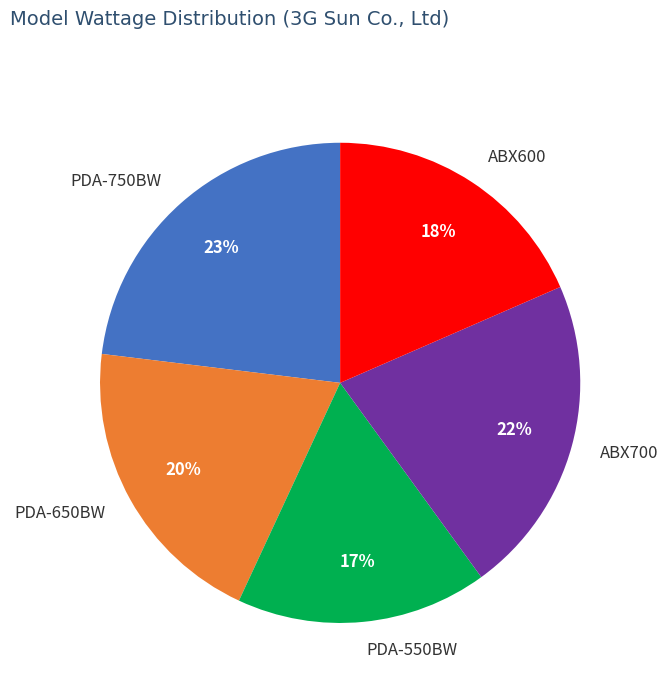

Do ABX600 and PDA-550BW together represent more than half of the pie?

No